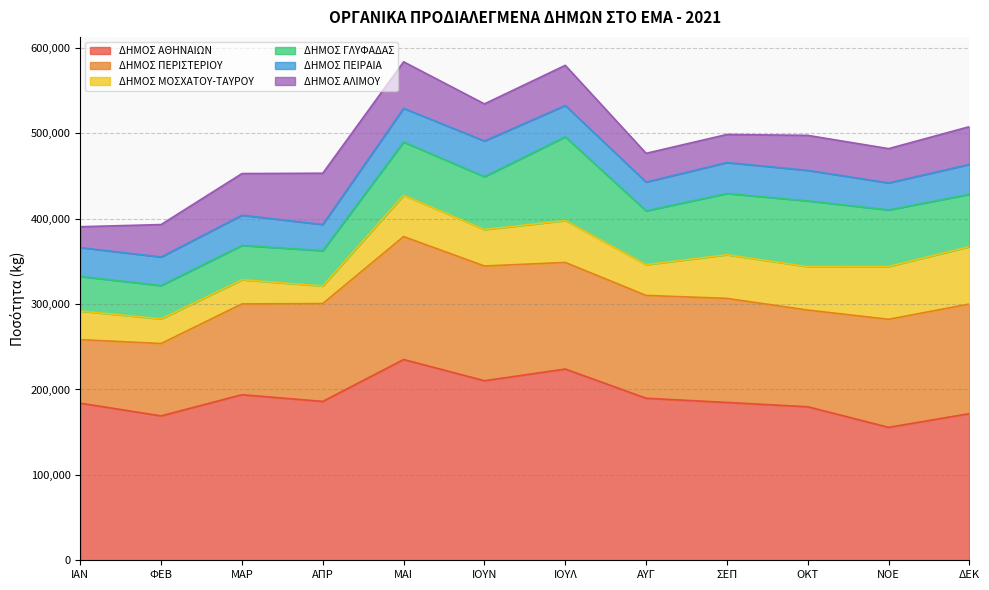

At which category is the sum across all series the highest?

ΜΑΙ